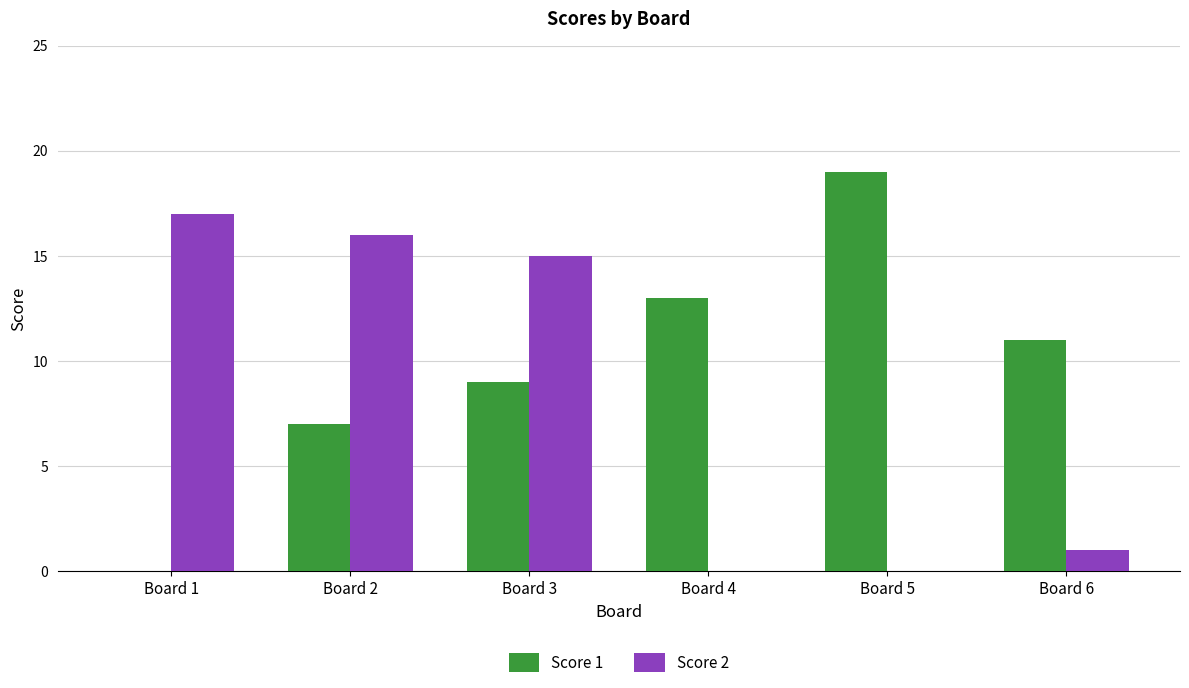

Reading left to right, transcribe all the data shown in this chart.

Score 1: 0	7	9	13	19	11
Score 2: 17	16	15	0	0	1